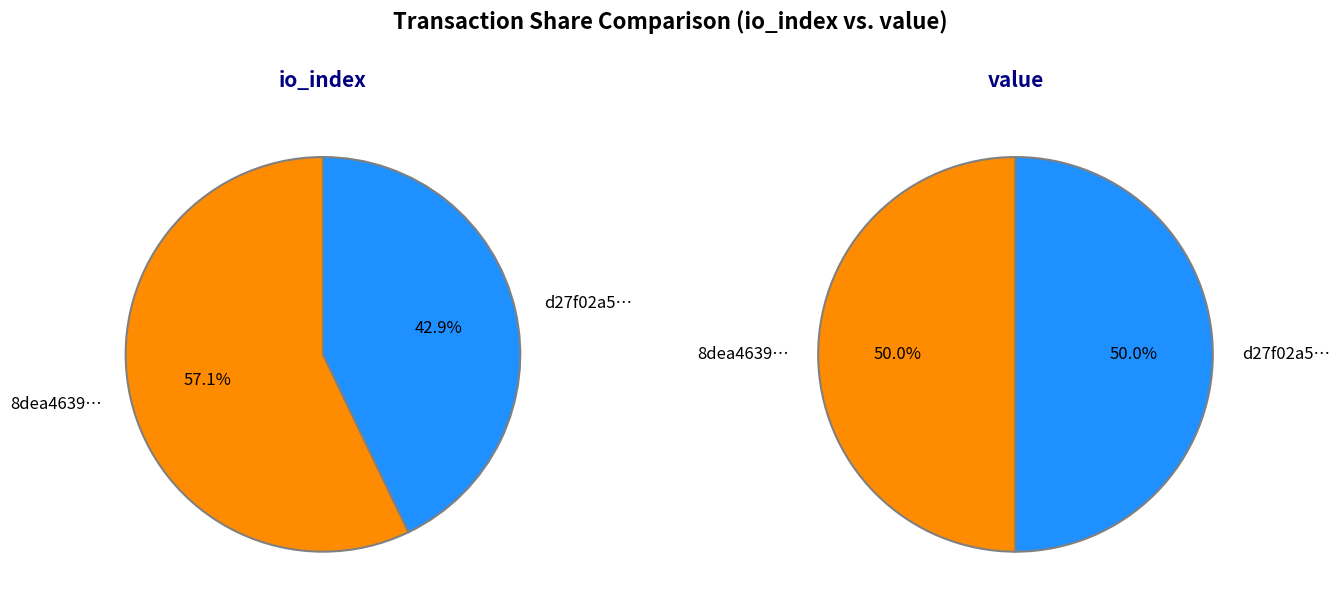

Which series has the widest spread of values?

io_index_values